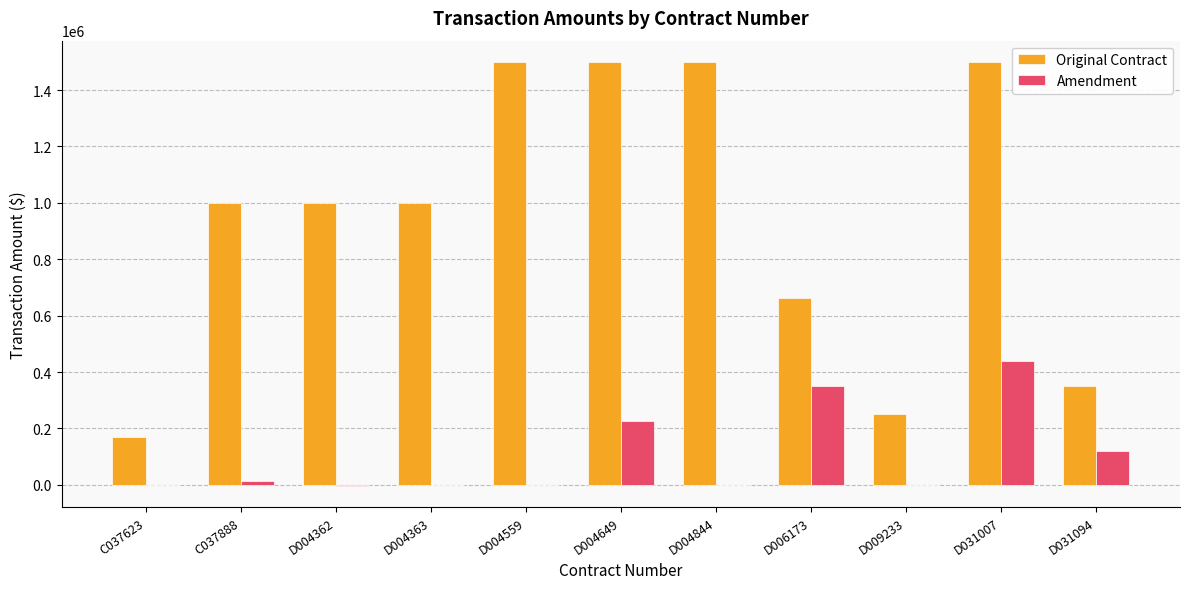

Which series has the largest total across all categories?

Original Contract